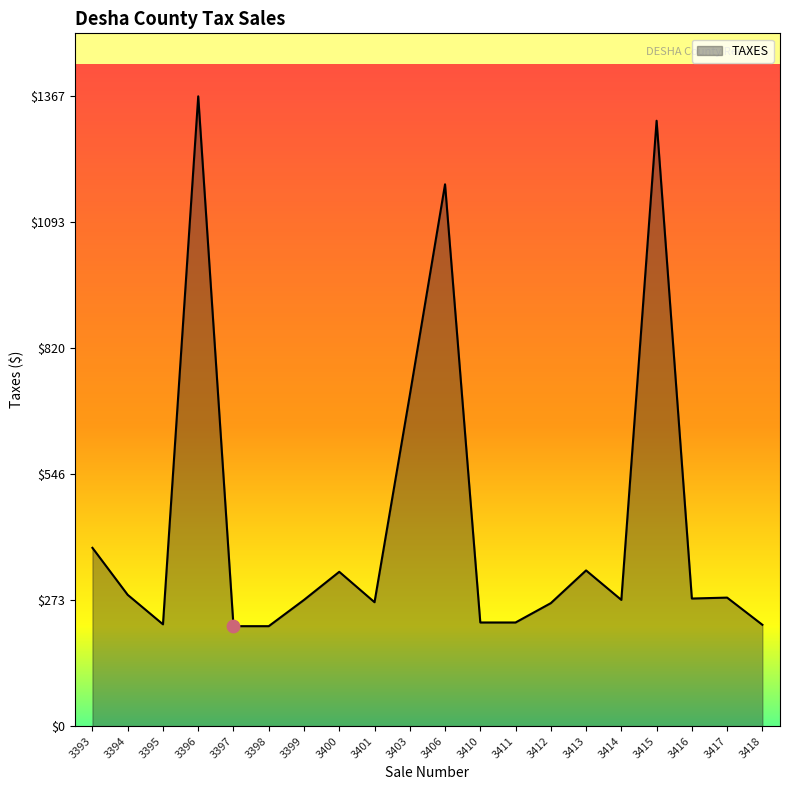

What is the ratio of the value at 3413 to the value at 3414?

1.2